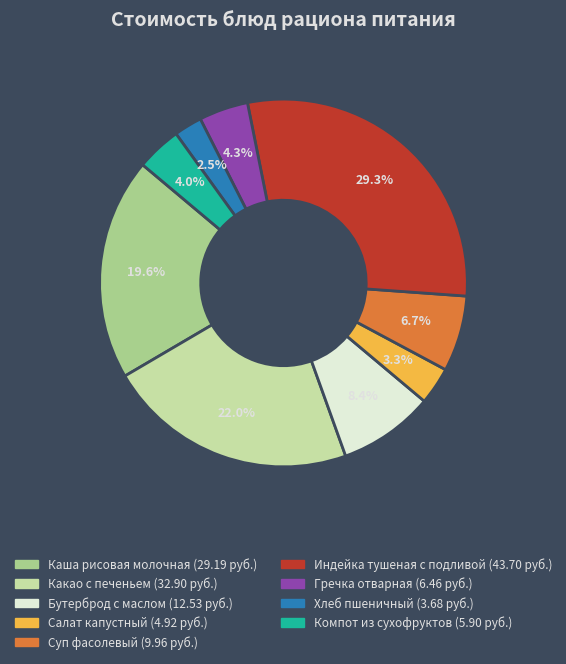

Which category has the biggest portion of the pie?

Индейка тушеная с подливой